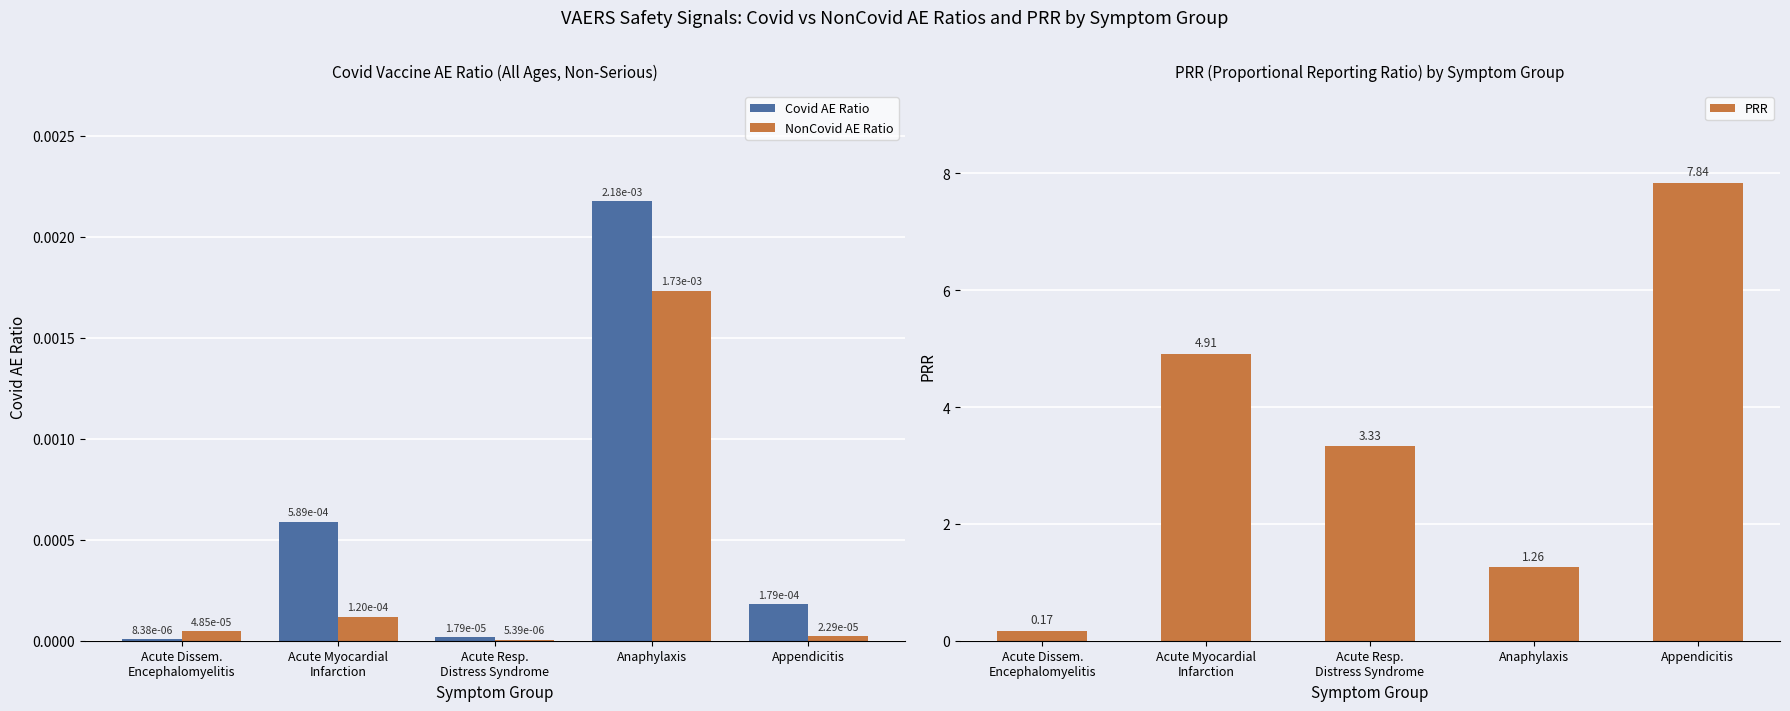

What is the approximate value of PRR at Acute Myocardial
Infarction?

4.9